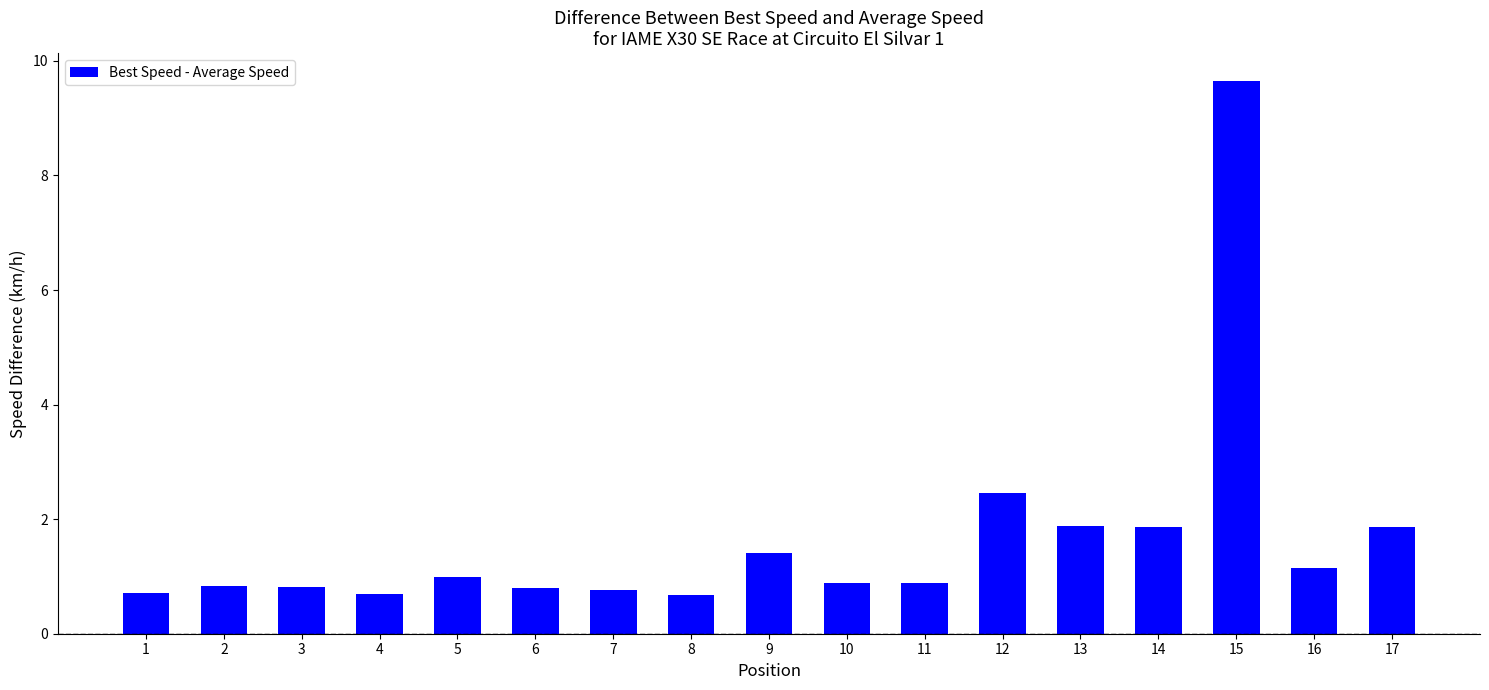

How many series are shown in this chart?

1